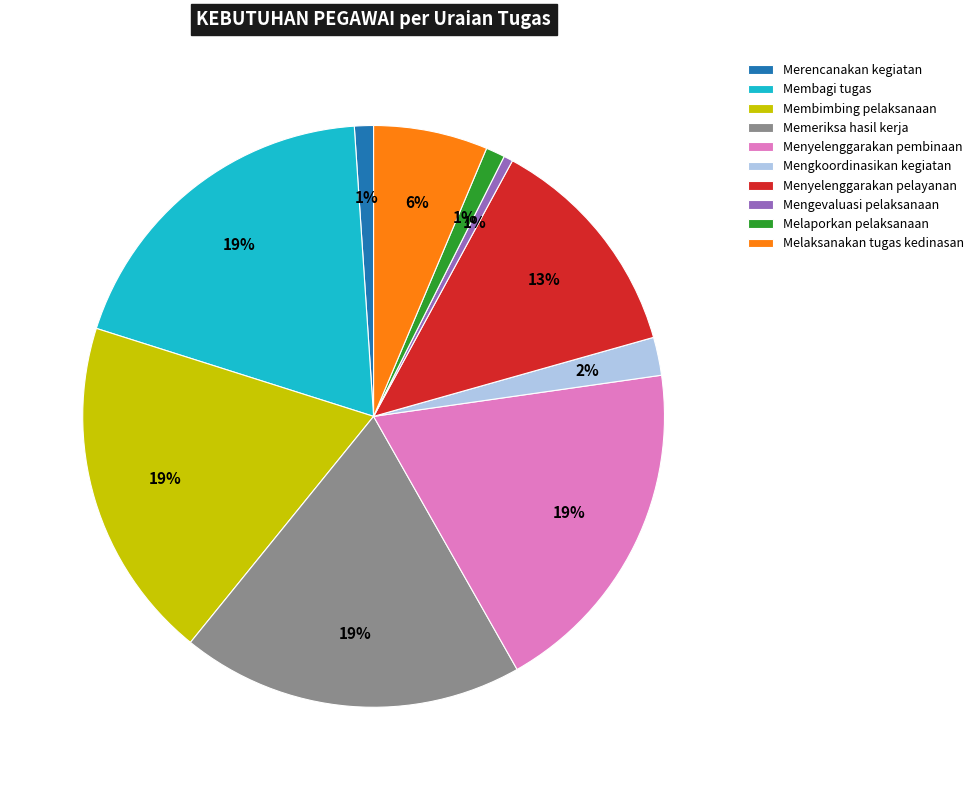

Is Mengkoordinasikan kegiatan the majority of the pie?

No